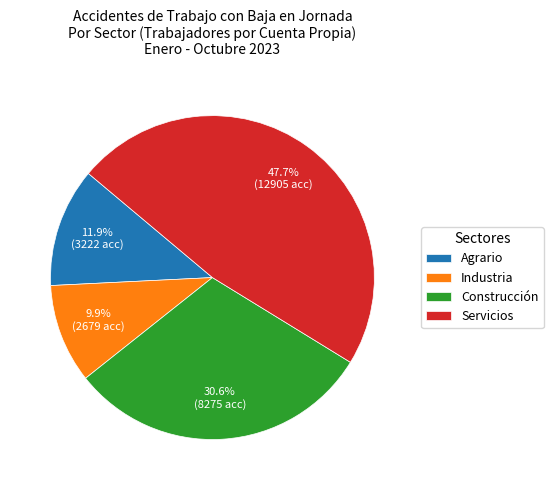

What percentage is NOT represented by Industria?

90.1%